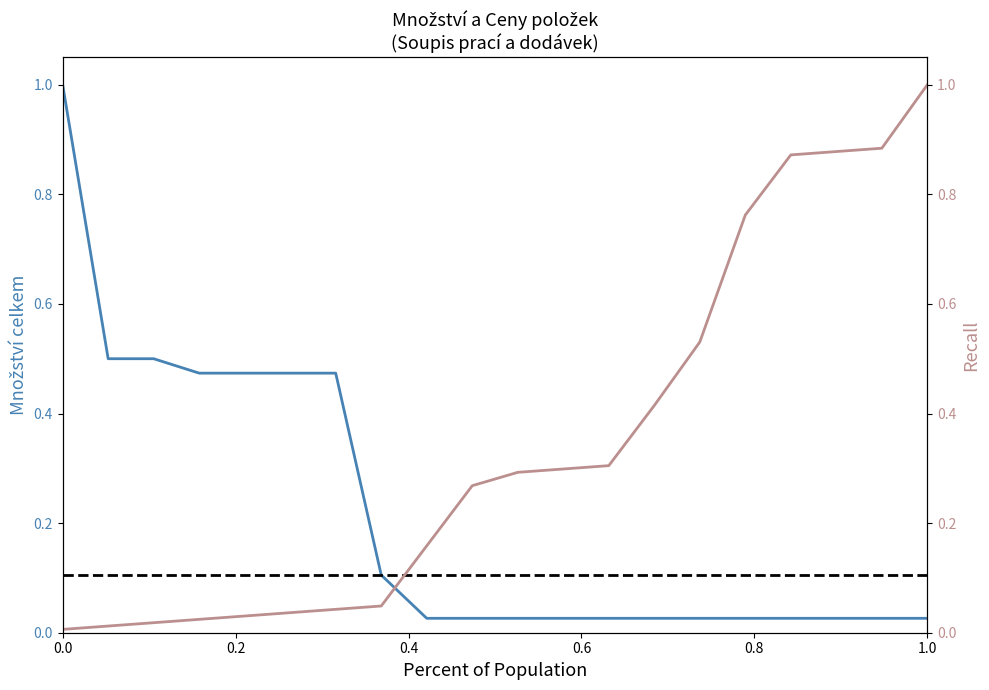

What is the difference between the maximum and minimum values in the Cena celkem bez DPH (kumulativní) series?

1.0